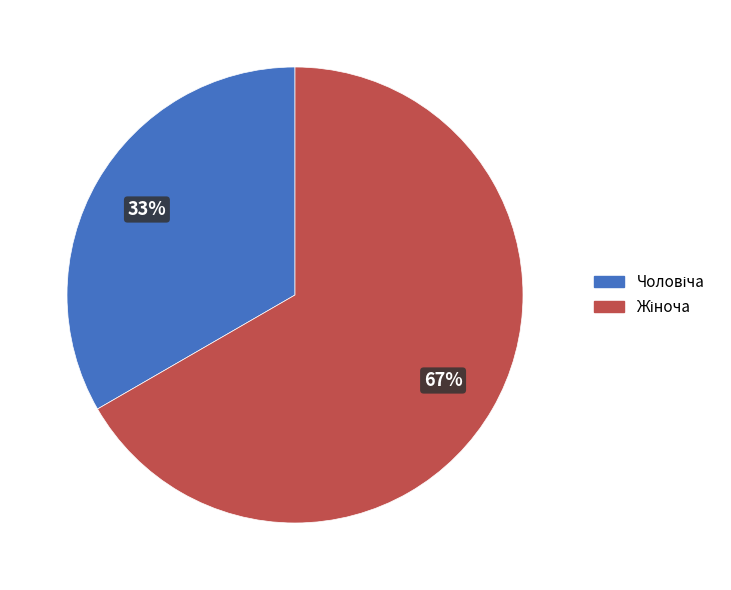

To the nearest percent, what is the average slice percentage?

50%